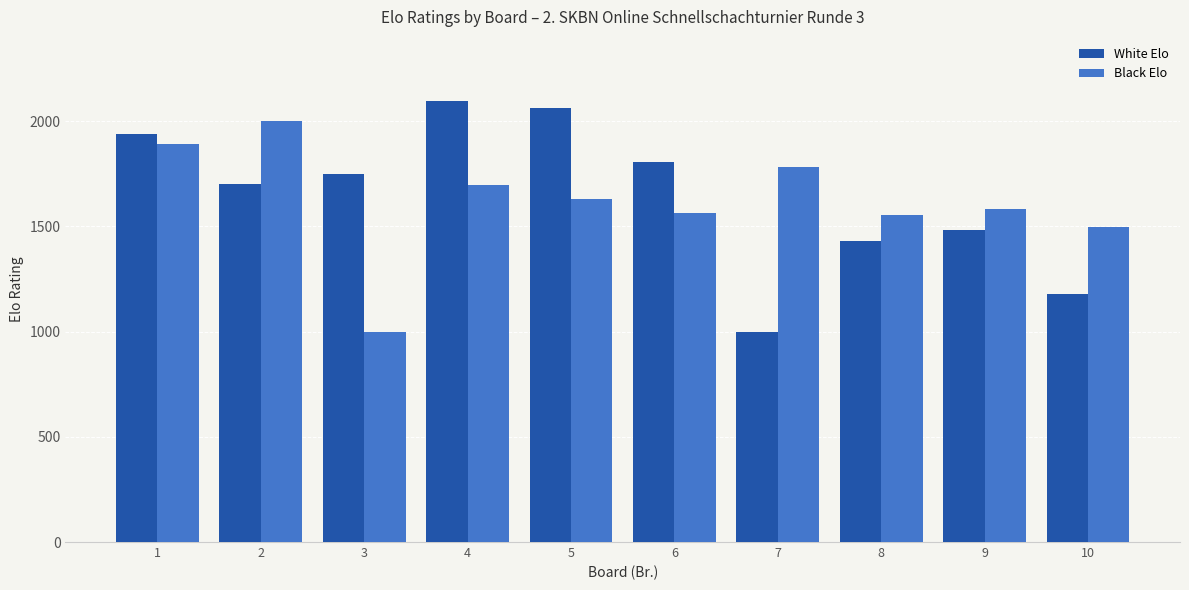

Which category has the highest value in the Black Elo series?

2